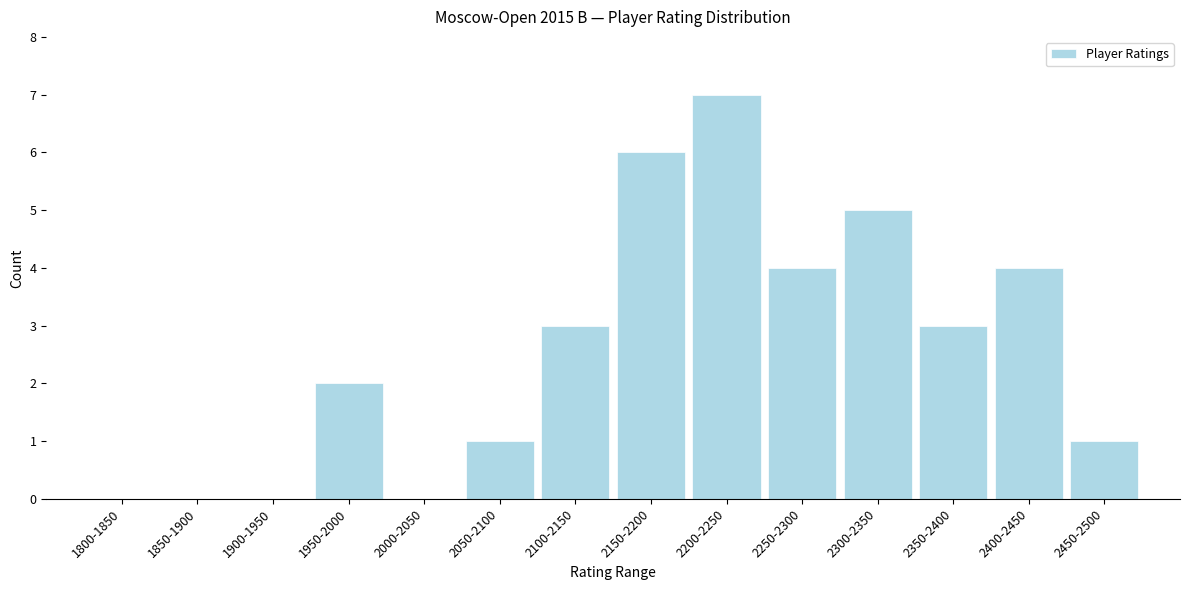

Reading right to left, transcribe all the data shown in this chart.

2450-2500=1	2400-2450=4	2350-2400=3	2300-2350=5	2250-2300=4	2200-2250=7	2150-2200=6	2100-2150=3	2050-2100=1	2000-2050=0	1950-2000=2	1900-1950=0	1850-1900=0	1800-1850=0